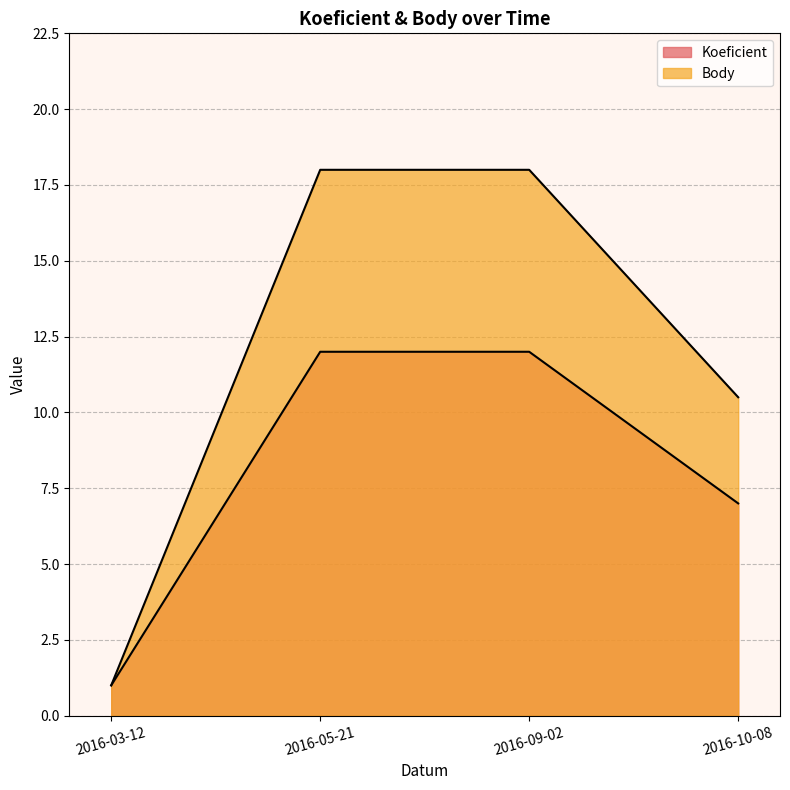

What are all the series names shown in the legend?

Koeficient, Body